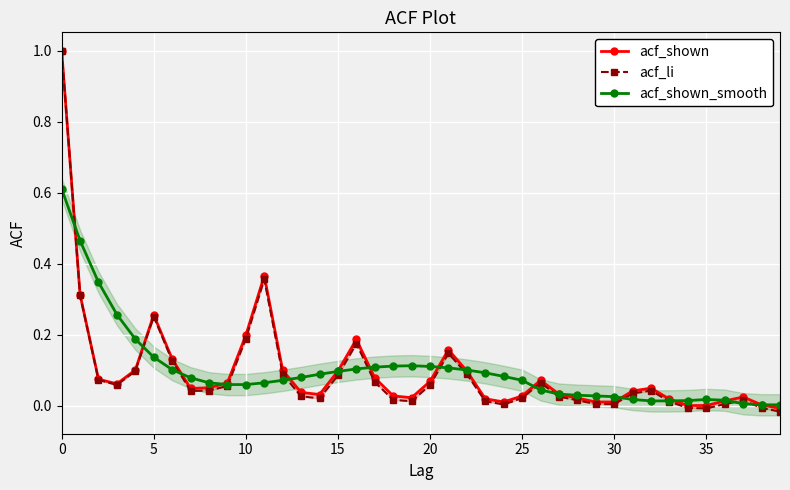

Reading right to left, extract all data points from this chart.

acf_shown: -0.0	0.0	0.0	0.0	0.0	0.0	0.0	0.1	0.0	0.0	0.0	0.0	0.0	0.1	0.0	0.0	0.0	0.1	0.2	0.1	0.0	0.0	0.1	0.2	0.1	0.0	0.0	0.1	0.4	0.2	0.1	0.1	0.0	0.1	0.3	0.1	0.1	0.1	0.3	1.0
acf_li: -0.0	-0.0	0.0	0.0	-0.0	-0.0	0.0	0.0	0.0	0.0	0.0	0.0	0.0	0.1	0.0	0.0	0.0	0.1	0.1	0.1	0.0	0.0	0.1	0.2	0.1	0.0	0.0	0.1	0.4	0.2	0.1	0.0	0.0	0.1	0.3	0.1	0.1	0.1	0.3	1.0
acf_shown_smooth: 0.0	0.0	0.0	0.0	0.0	0.0	0.0	0.0	0.0	0.0	0.0	0.0	0.0	0.0	0.1	0.1	0.1	0.1	0.1	0.1	0.1	0.1	0.1	0.1	0.1	0.1	0.1	0.1	0.1	0.1	0.1	0.1	0.1	0.1	0.1	0.2	0.3	0.3	0.5	0.6